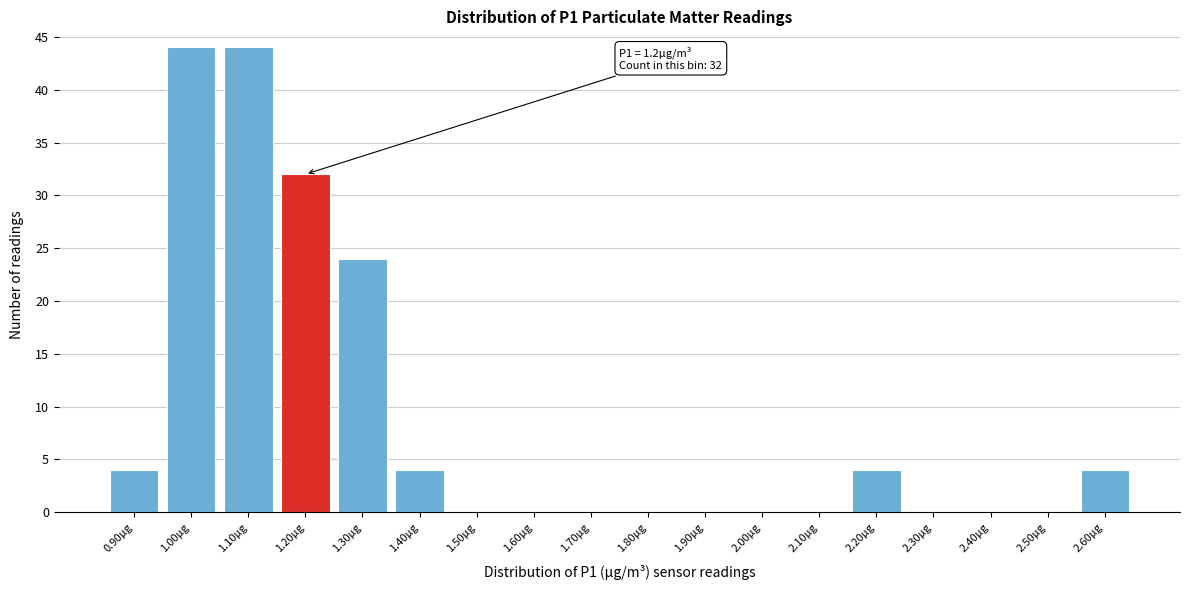

Reading left to right, extract all data points from this chart.

0.90µg=4	1.00µg=44	1.10µg=44	1.20µg=32	1.30µg=24	1.40µg=4	1.50µg=0	1.60µg=0	1.70µg=0	1.80µg=0	1.90µg=0	2.00µg=0	2.10µg=0	2.20µg=4	2.30µg=0	2.40µg=0	2.50µg=0	2.60µg=4